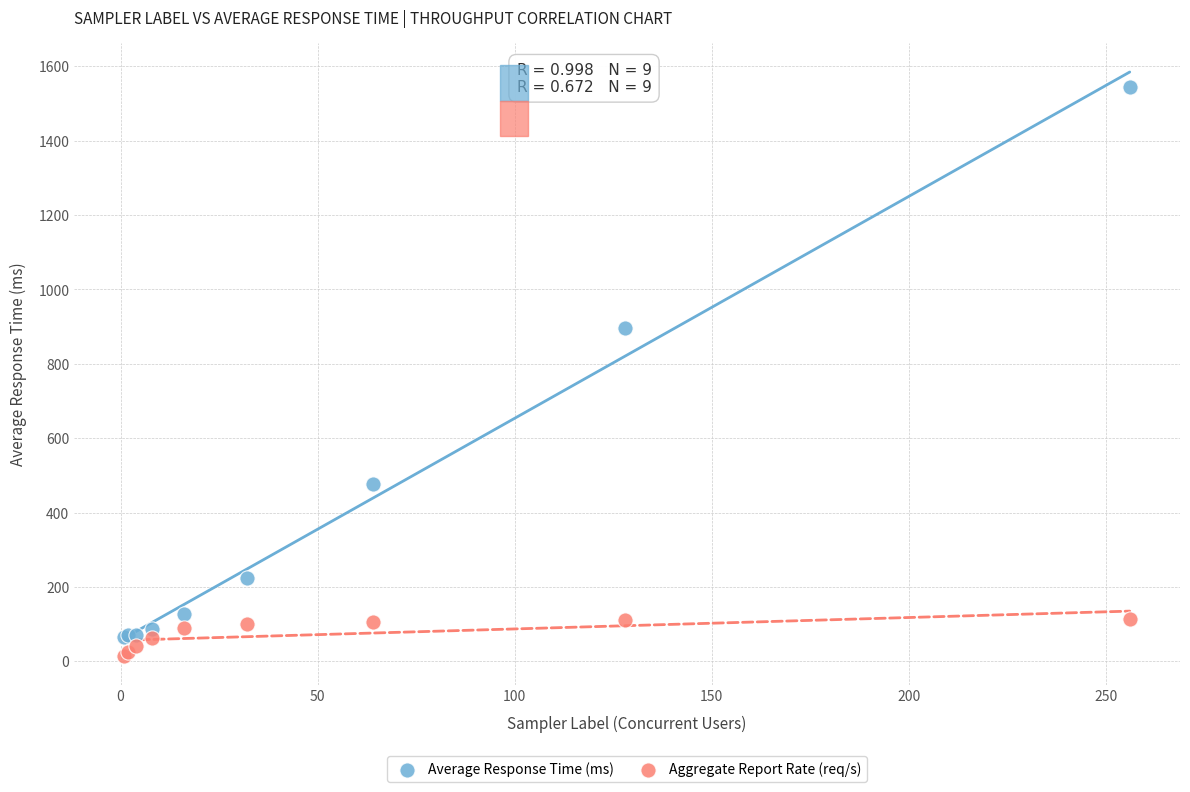

Which series has the largest Y range (max minus min)?

Average Response Time (ms)